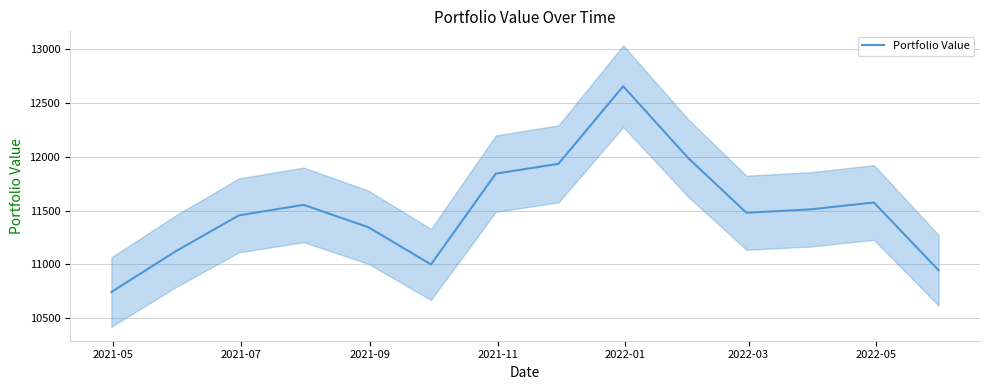

What is the highest value of the Portfolio Value series?

12656.4